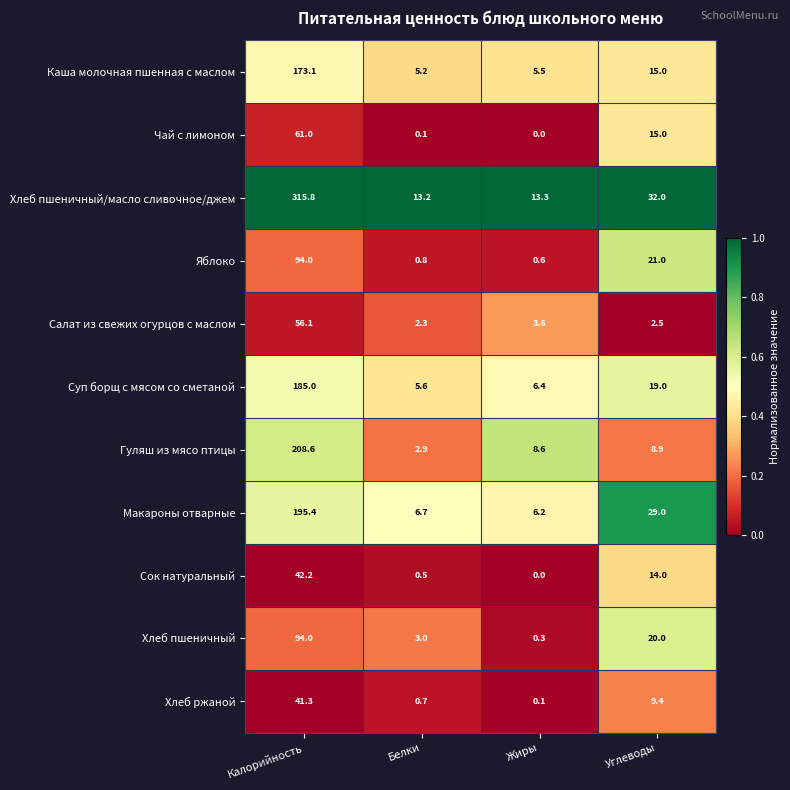

What is the lowest value of the Суп борщ с мясом со сметаной series?

5.6